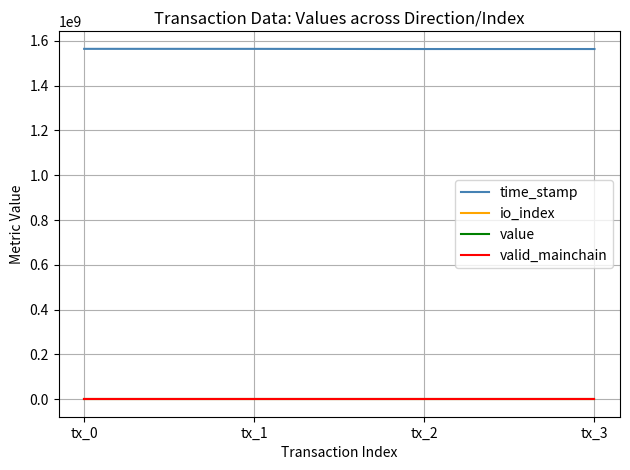

Which series has the largest total across all categories?

time_stamp